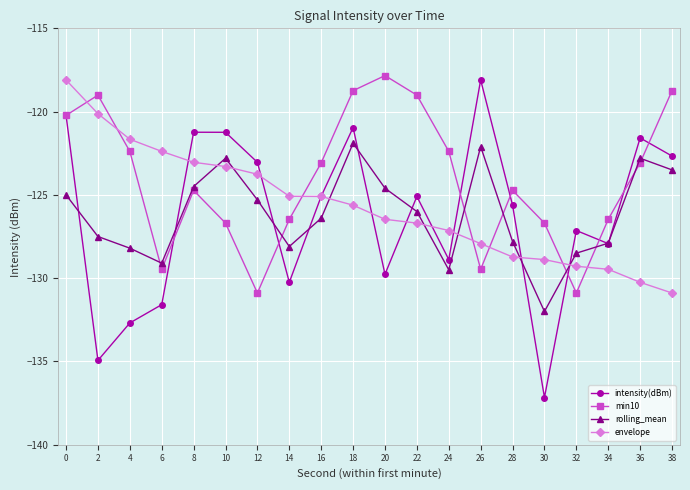

Is the value of min10 at 28 greater than the value of rolling_mean at 38?

No